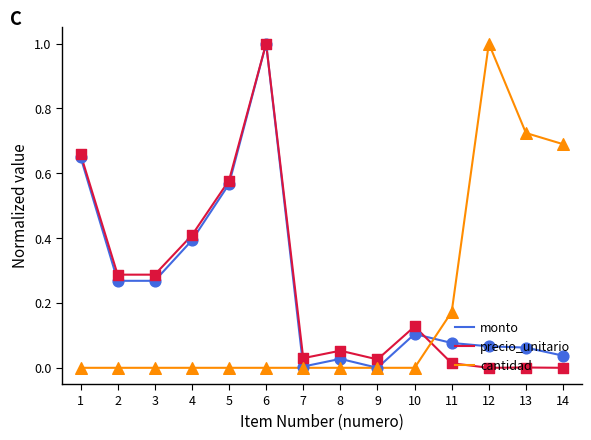

What are all the series names shown in the legend?

monto, precio_unitario, cantidad